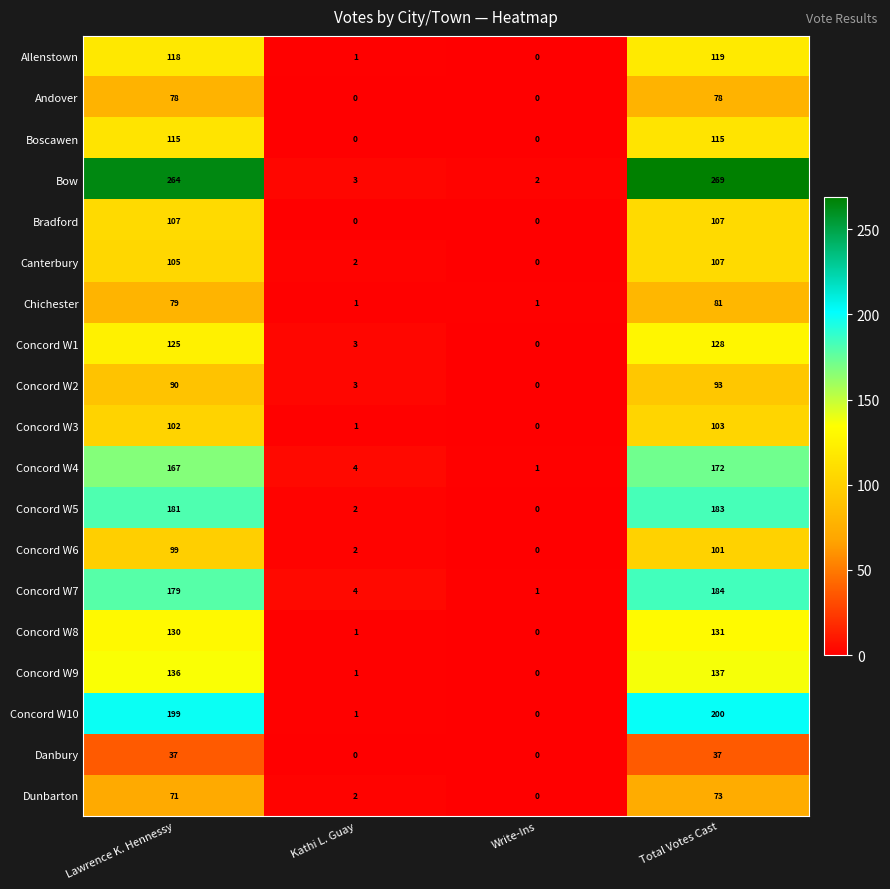

What is the total value across all series at Kathi L. Guay?

31